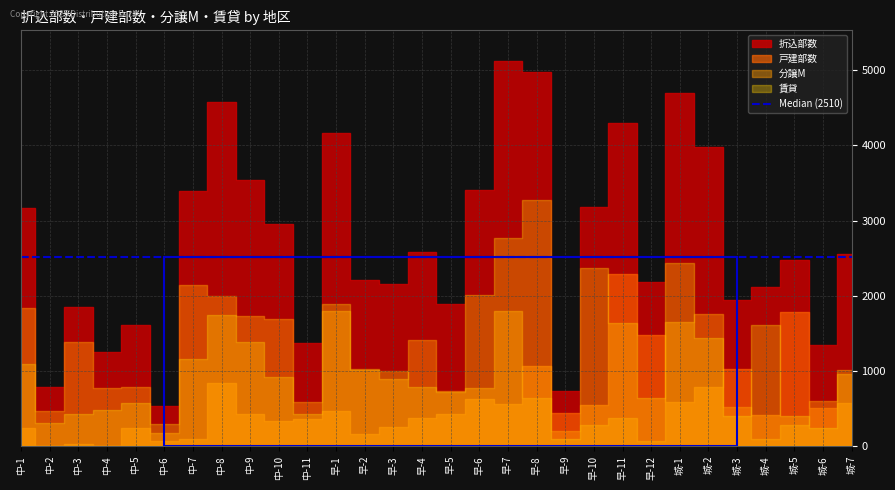

List the series in order of their peak value, highest first.

折込部数, 賃貸, 戸建部数, 分譲M